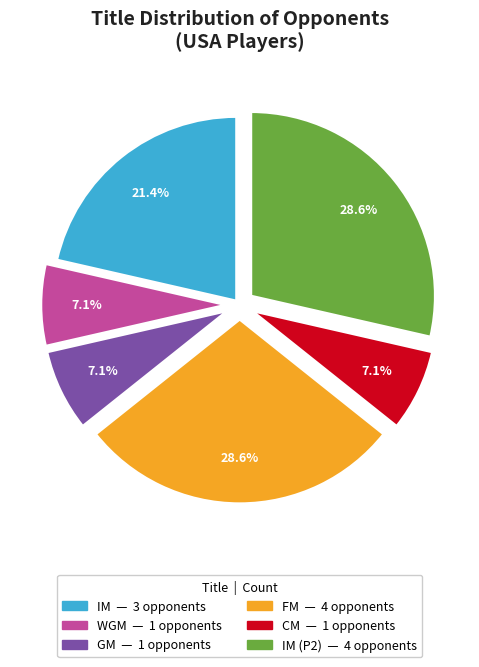

Is there any slice that represents more than half of the pie?

No